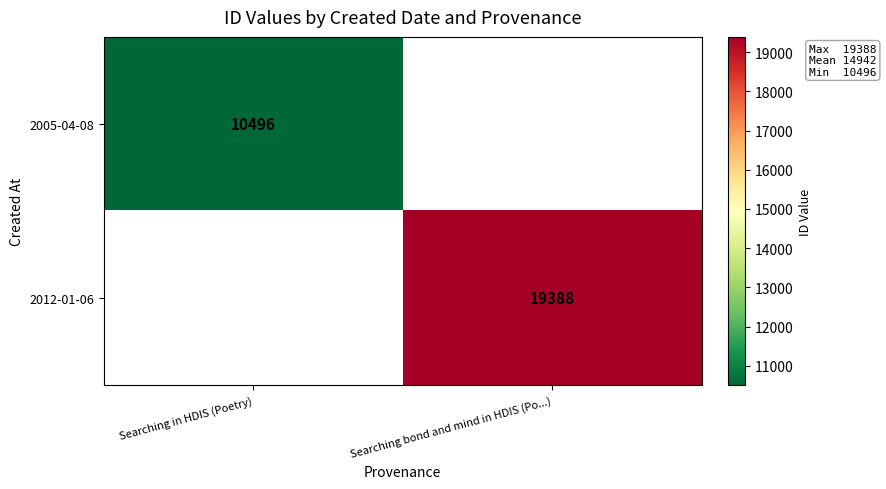

The 2005-04-08 series shows 14911 at Searching in HDIS (Poetry). True or false?

False